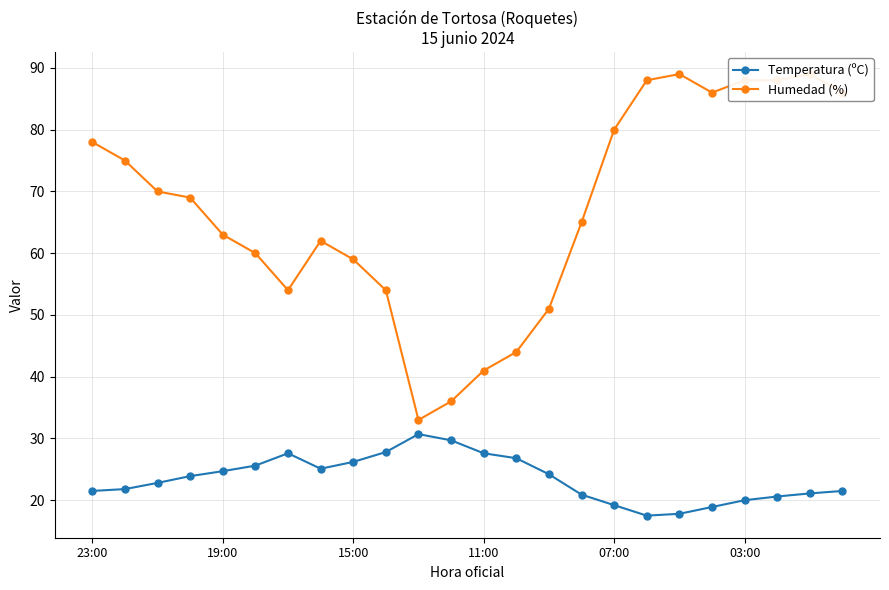

Does the chart have visible grid lines?

Yes